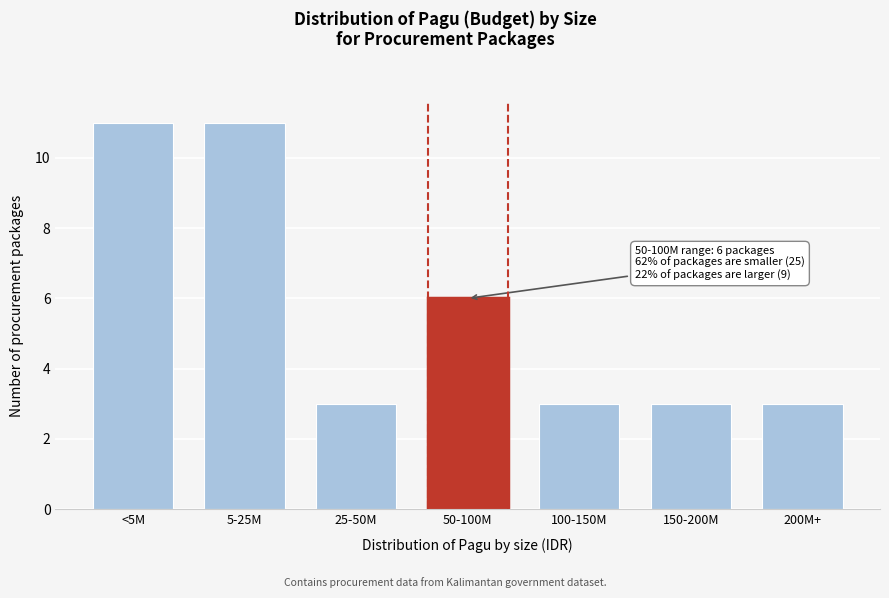

Reading left to right, list all the values displayed in this chart.

11	11	3	6	3	3	3